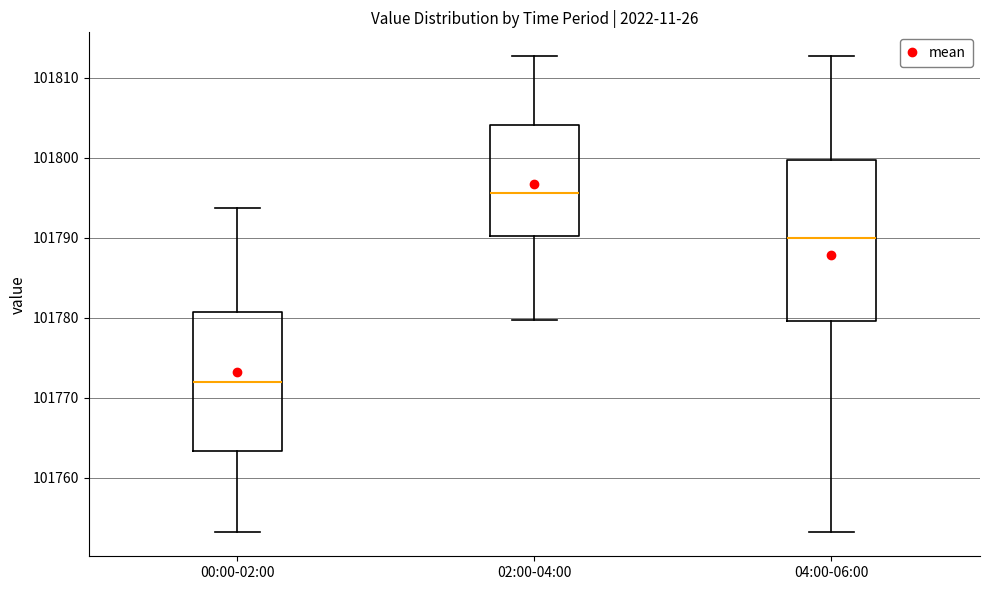

Reading left to right, read every box against the y-axis: the position of its median line, the range the box covers, and the ends of its whiskers. The values are not printed on the chart, so give them approximately, as read against the axis.

00:00-02:00: median 101772, box 101763 to 101781, whiskers 101753 to 101794
02:00-04:00: median 101796, box 101790 to 101804, whiskers 101780 to 101813
04:00-06:00: median 101790, box 101780 to 101800, whiskers 101753 to 101813